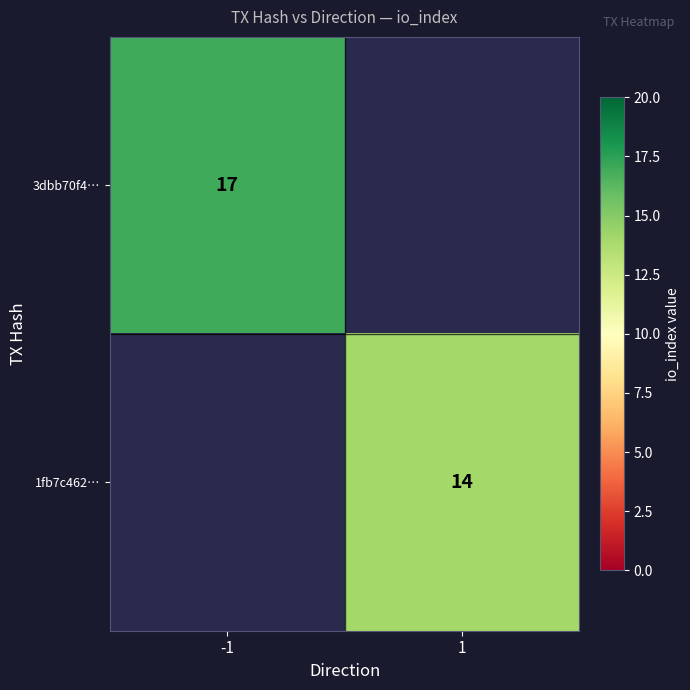

Is the value of 1fb7c462… at 1 greater than the value of 3dbb70f4… at -1?

No